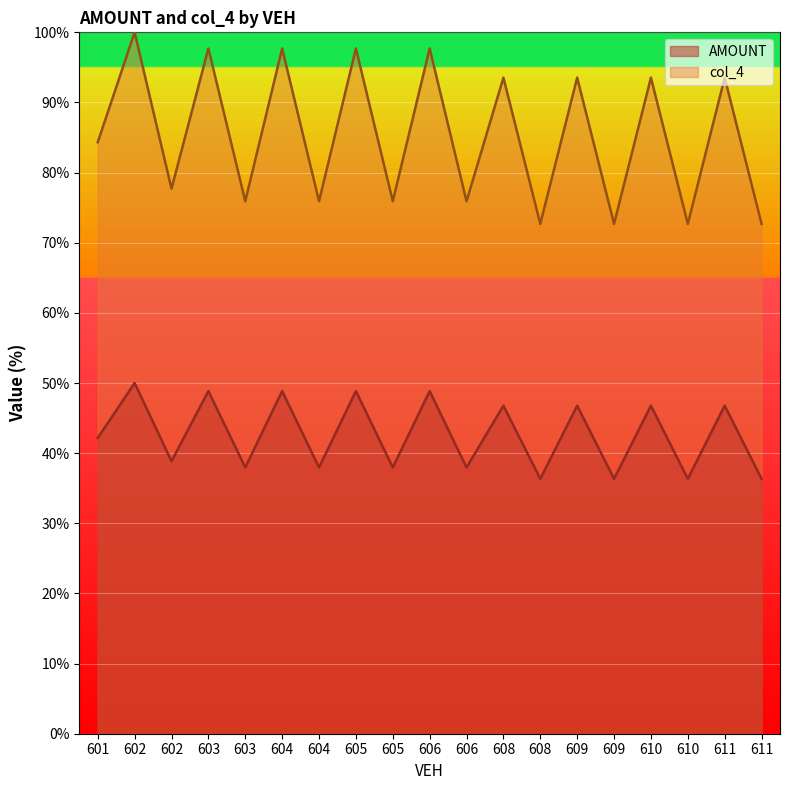

Which category has the highest value in the col_4 series?

602